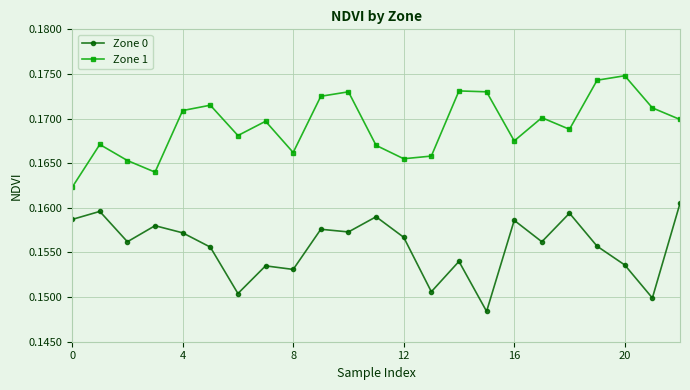

In Zone 0, how many points are lower than both neighbors (excluding endpoints)?

8